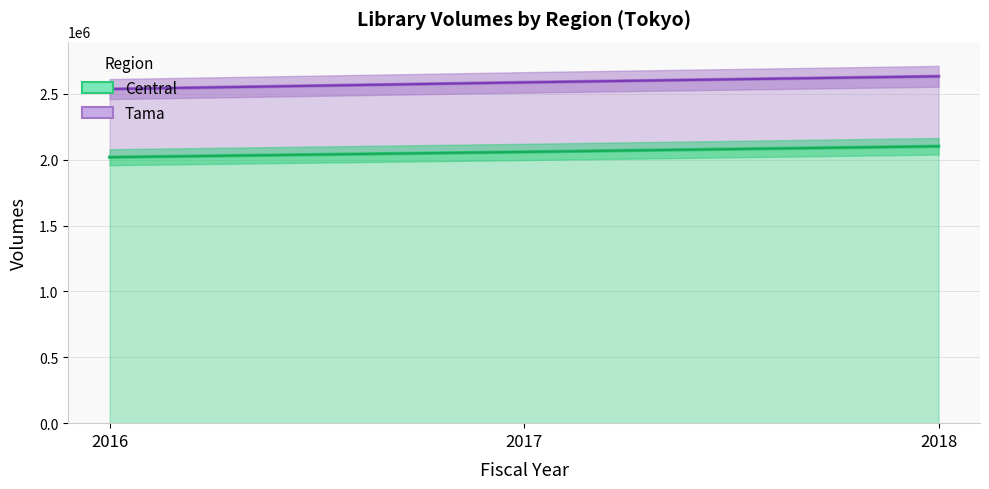

What is the average value of the Tama (stacked) series?

2586192